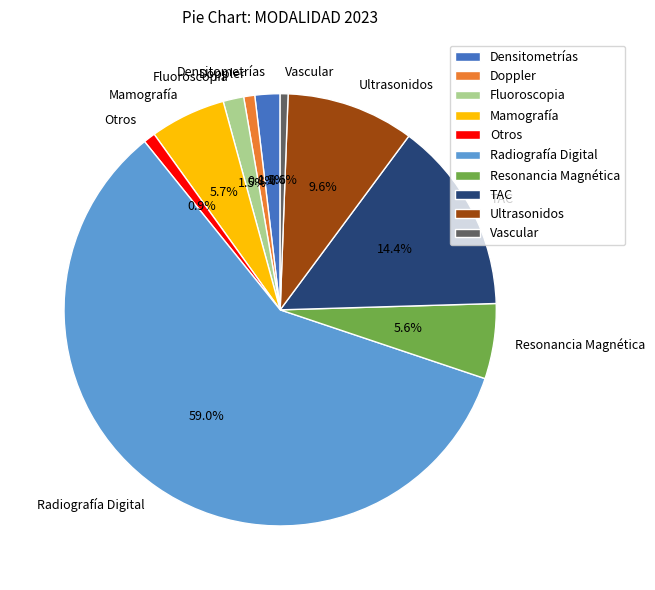

What percentage is the Mamografía slice, to the nearest percent?

6%